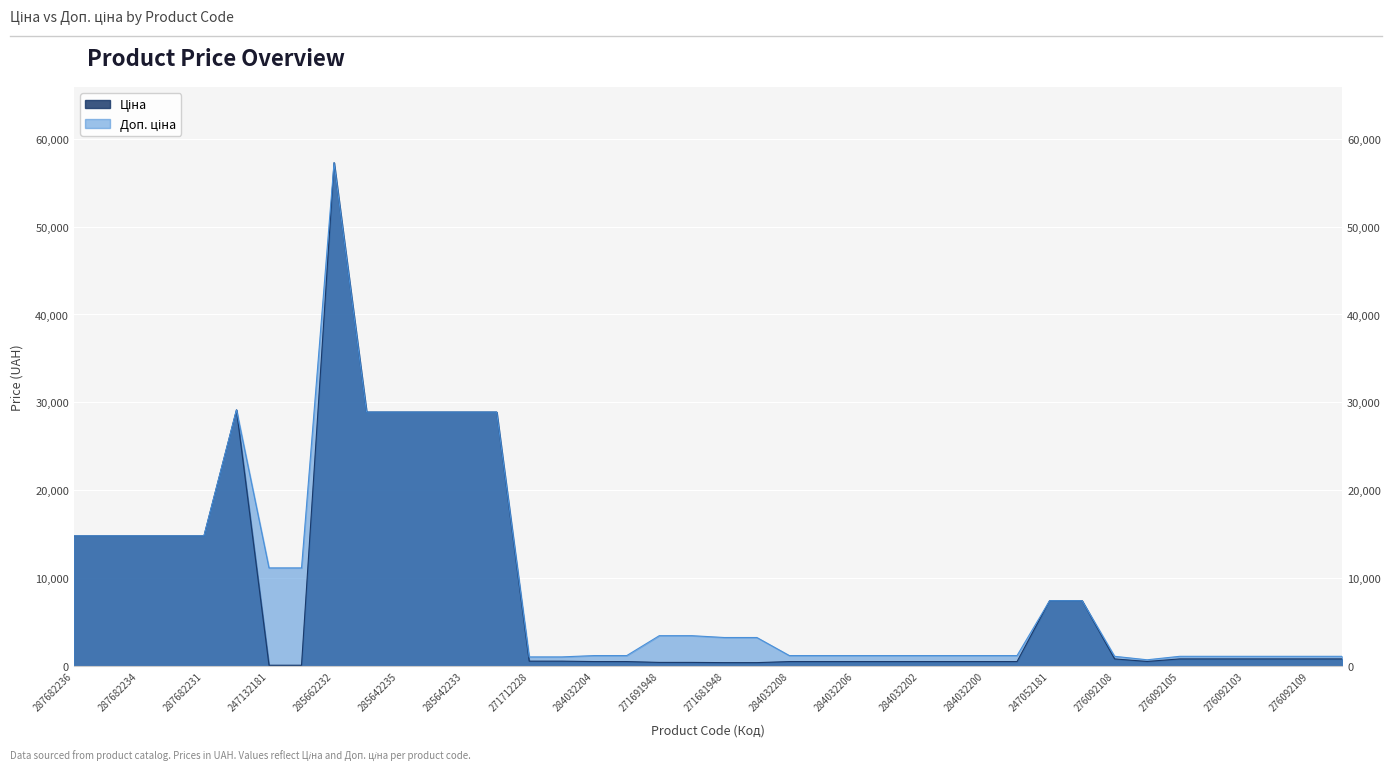

Where is the first local maximum for Доп. ціна?

287702232